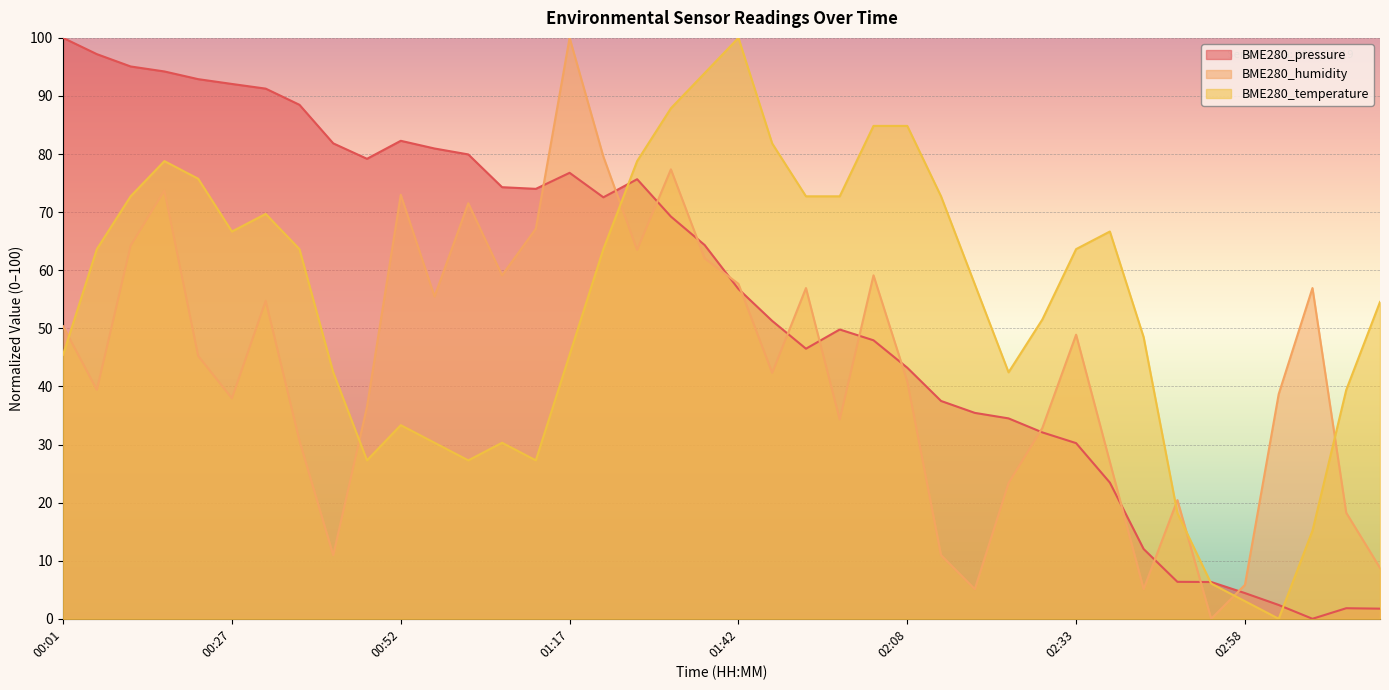

What is the total value across all series at 00:37?

182.8